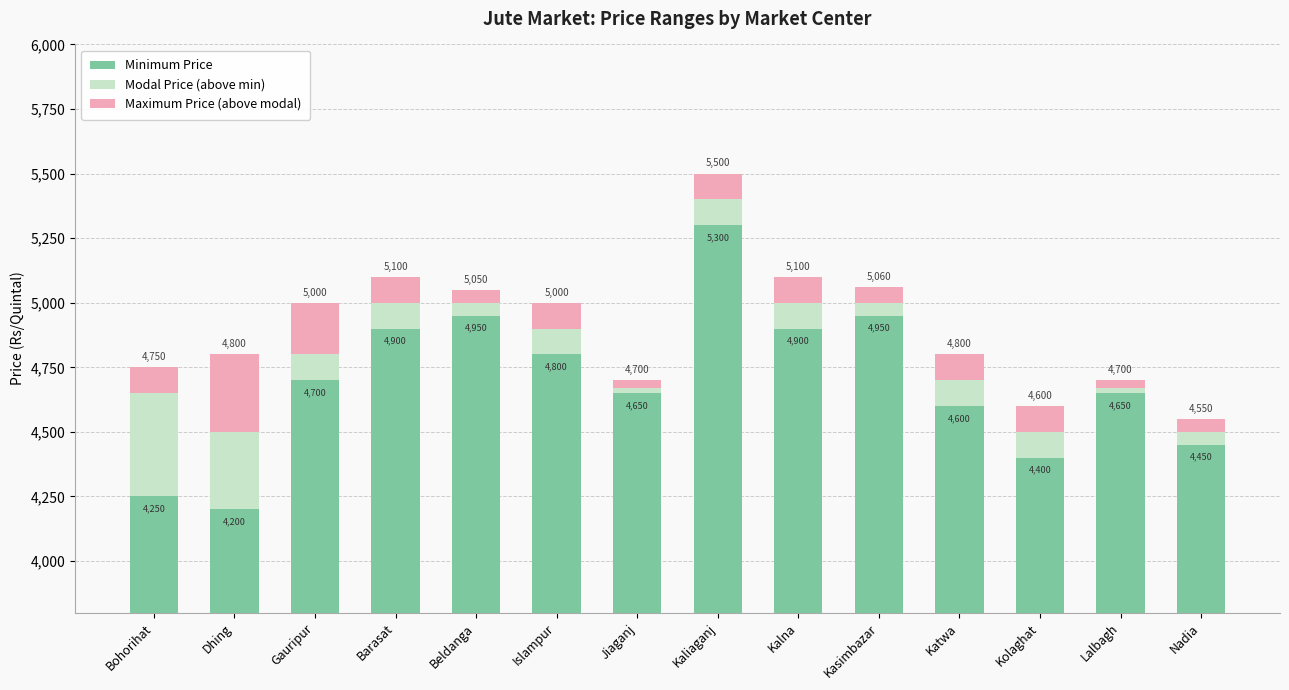

Is it true that Maximum Price (above modal) equals 47 at Lalbagh?

False